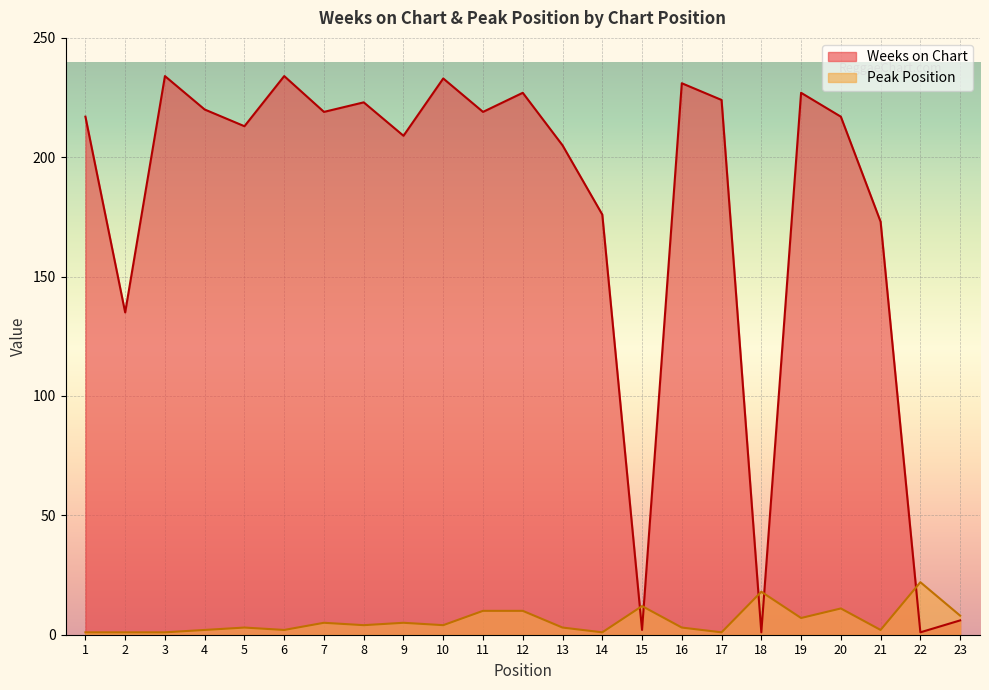

In Weeks on Chart, how many points are lower than both neighbors (excluding endpoints)?

8